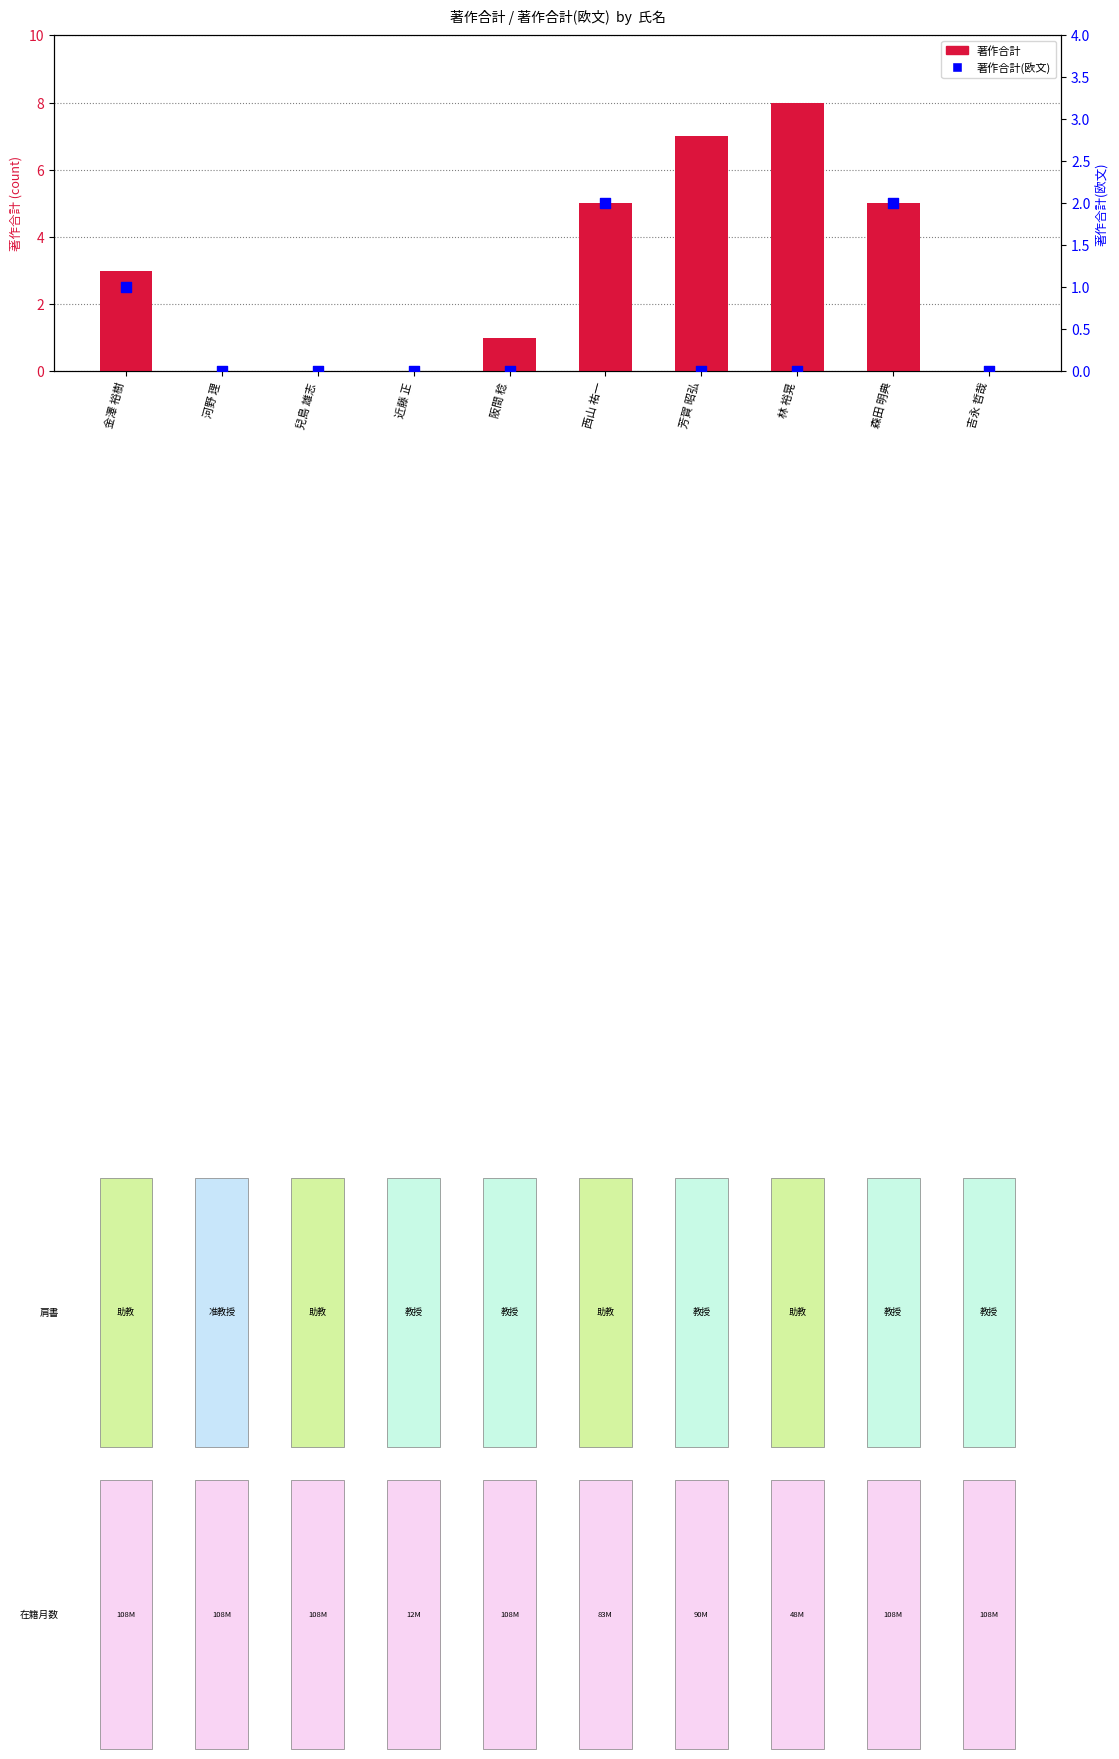

What are all the series names shown in the legend?

著作合計, 著作合計(欧文)